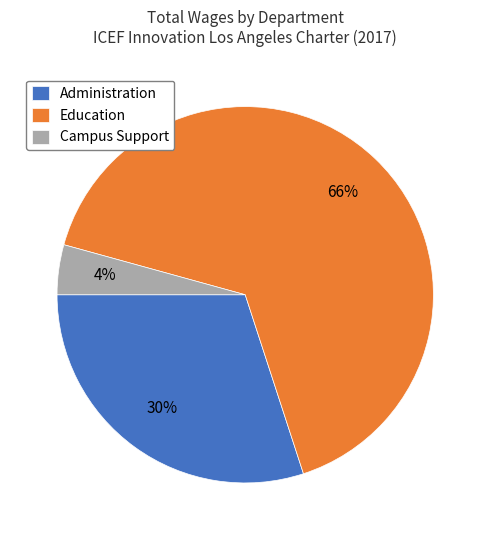

Which slice represents more than half of the pie?

Education